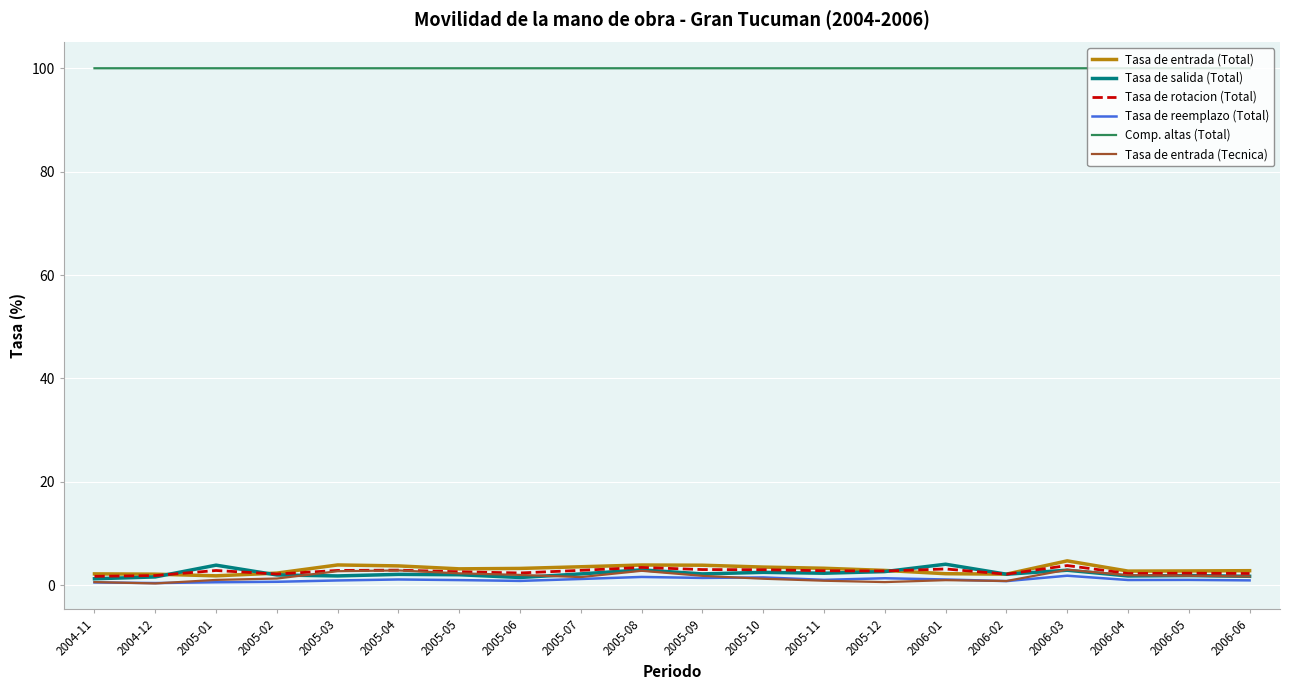

How many intersections are there between Tasa de salida (Total) and Tasa de rotacion (Total)?

4